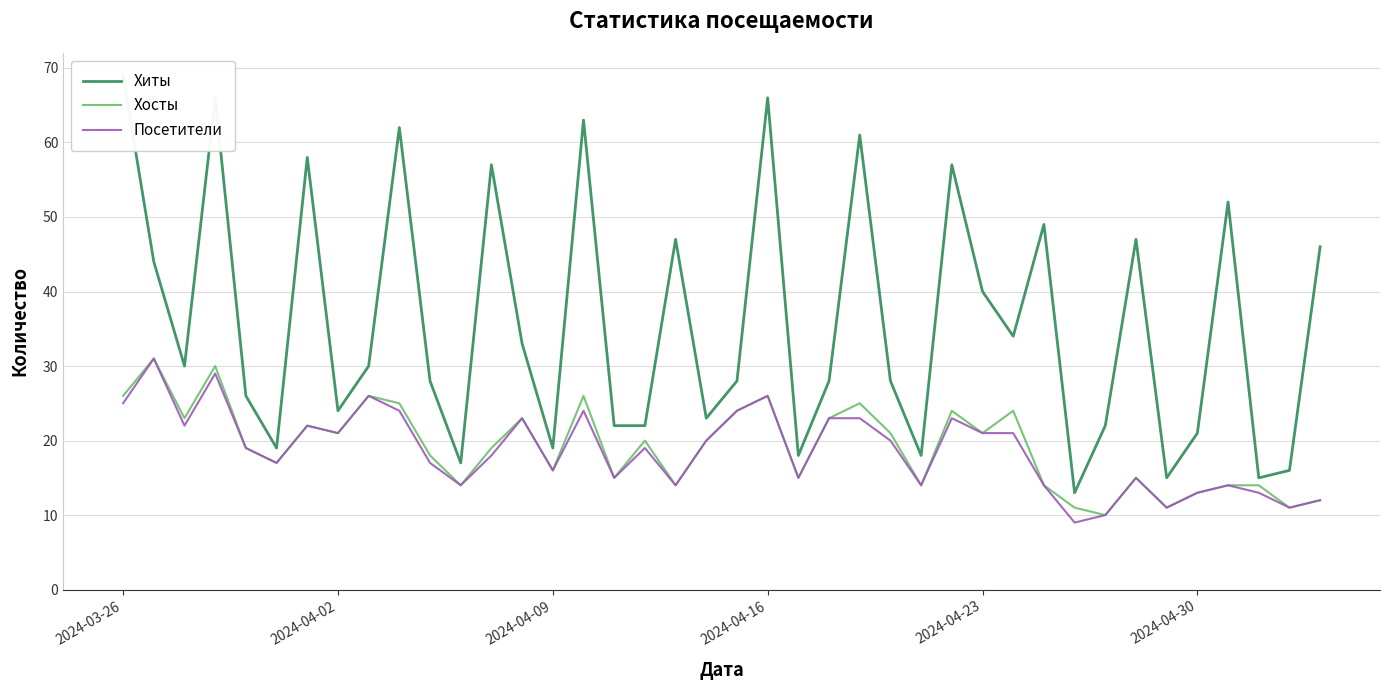

What is the average value of the Хосты series?

19